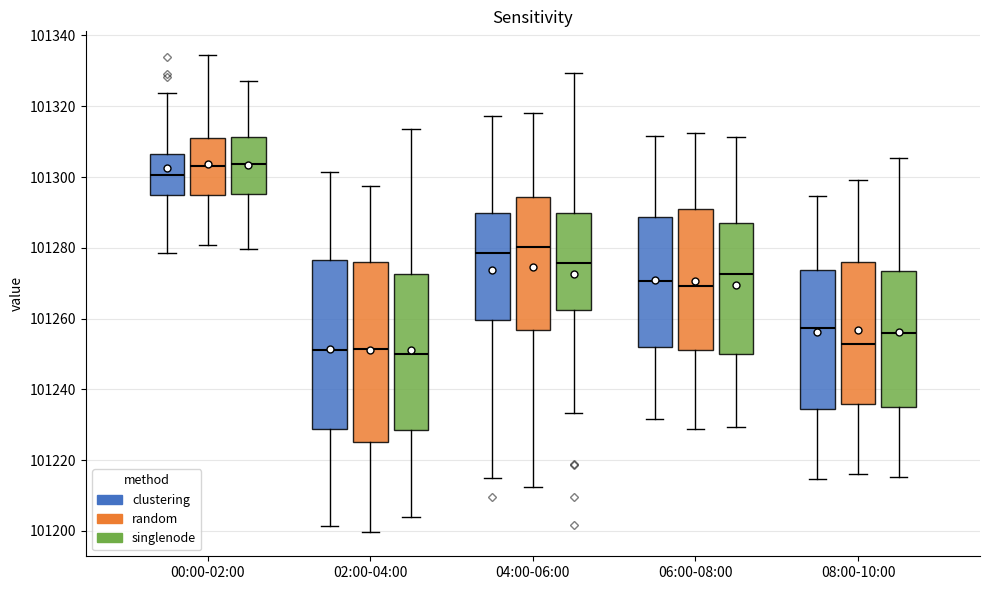

Which box is the tallest, from its lower edge to its upper edge?

02:00-04:00 (random)